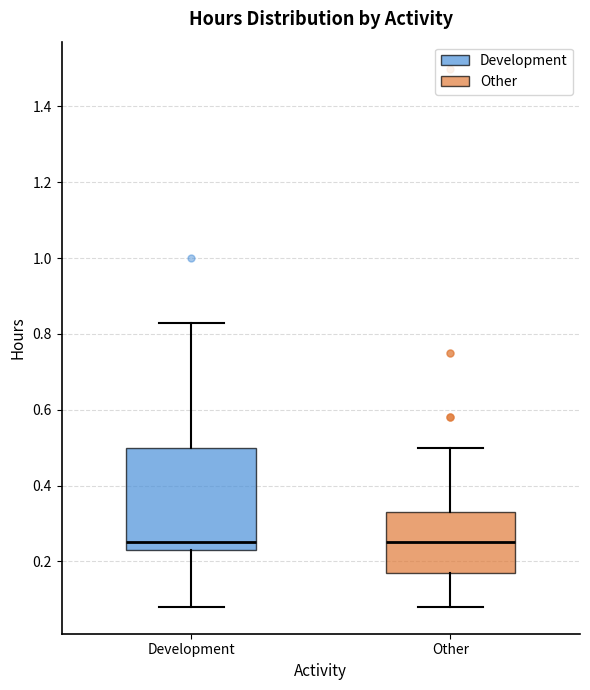

Reading left to right, read every box against the y-axis: the position of its median line, the range the box covers, and the ends of its whiskers. The values are not printed on the chart, so give them approximately, as read against the axis.

Development: median 0.26, box 0.24 to 0.50, whiskers 0.08 to 0.84
Other: median 0.26, box 0.18 to 0.34, whiskers 0.08 to 0.50